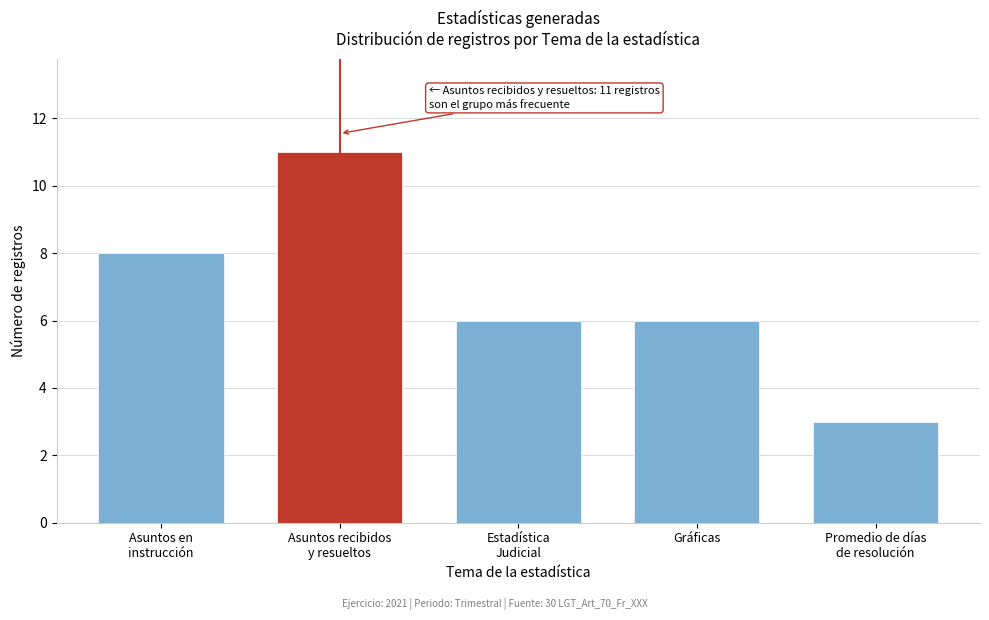

Reading left to right, transcribe all the data shown in this chart.

8	11	6	6	3